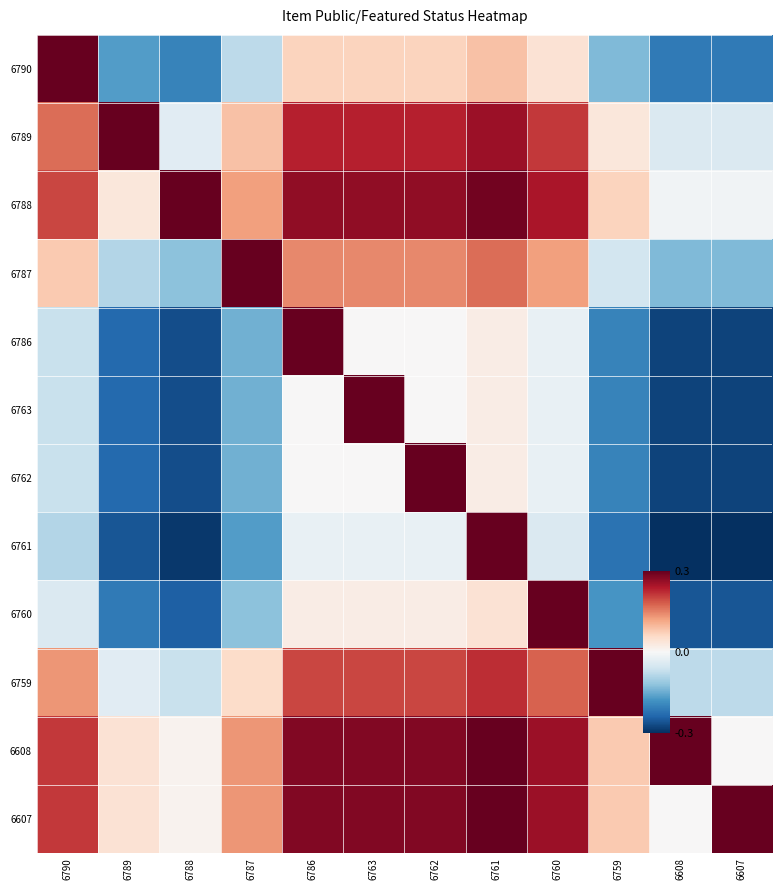

Which series has the largest total across all categories?

6608